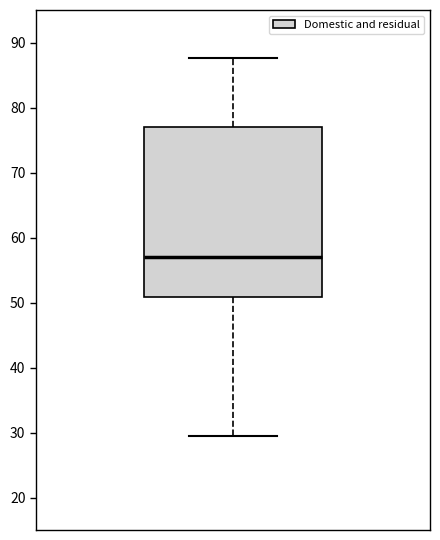

Transcribe this box plot: give where the median line is, the range the box spans, and where the two whiskers end, as read against the y-axis. The values are not printed on the chart, so give them approximately, as read against the axis.

median 57, box 51 to 77, whiskers 29 to 88